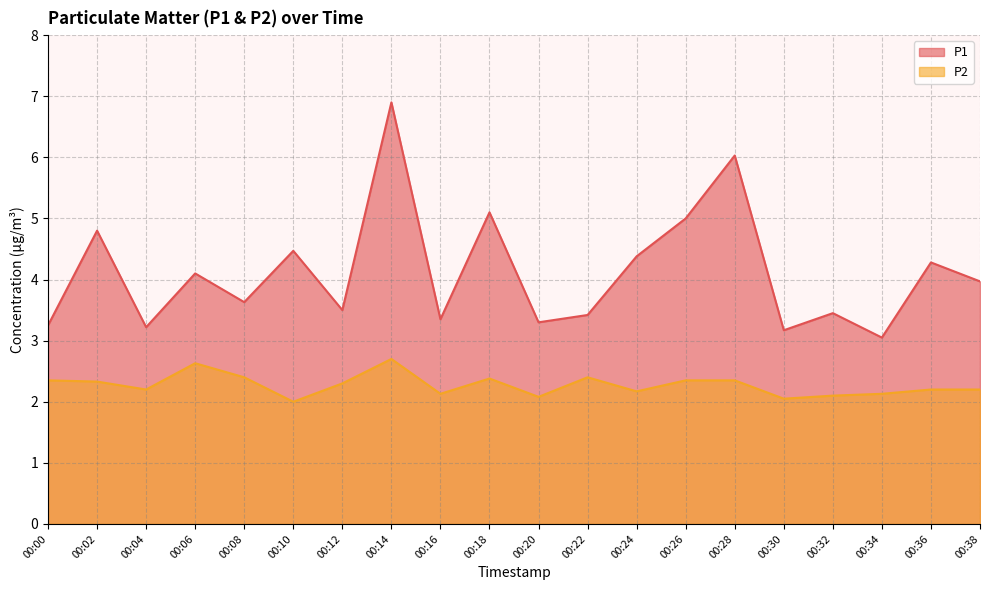

Which series has the largest range (max minus min)?

P1